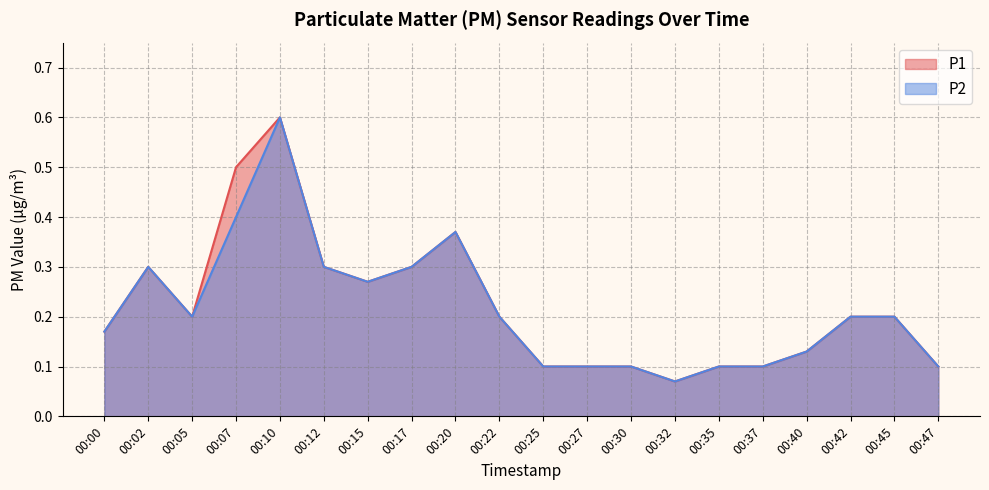

What is the total value across all series at 00:05?

0.4